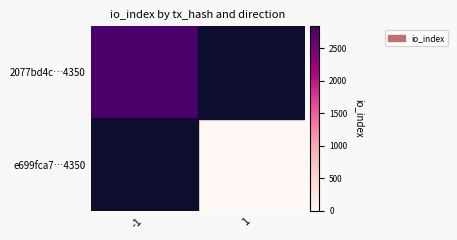

At which category does the chart reach its minimum across all series?

1